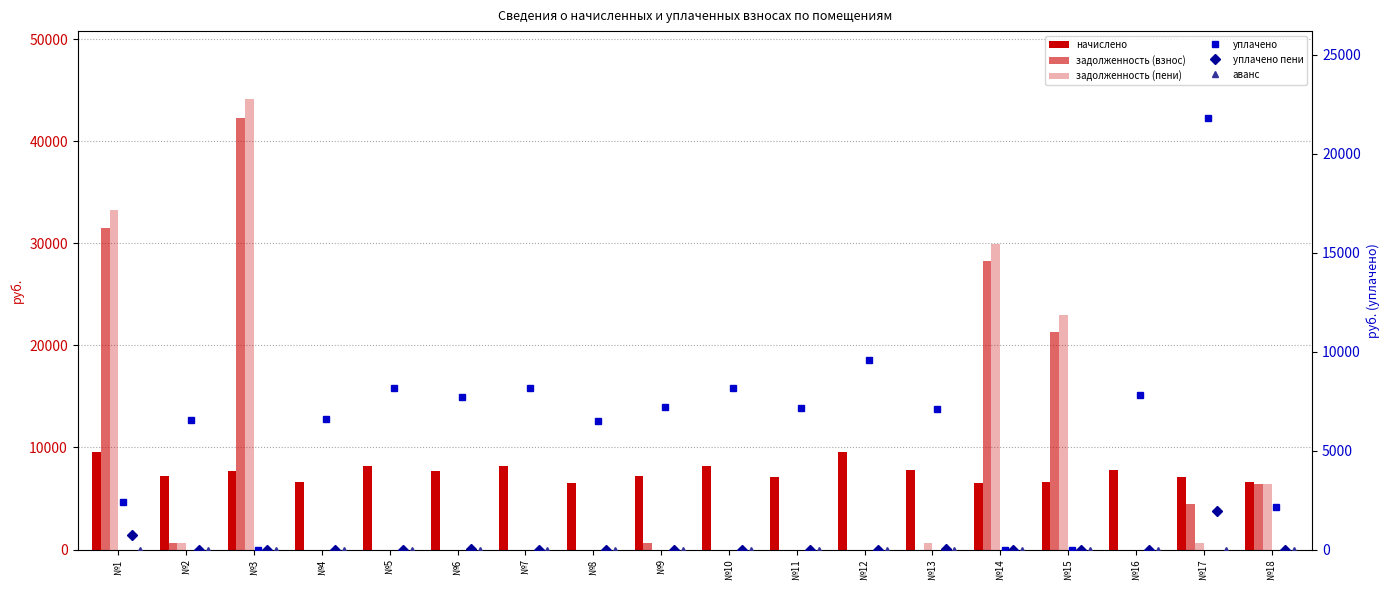

Is the value of аванс at №13 greater than the value of уплачено at №14?

No